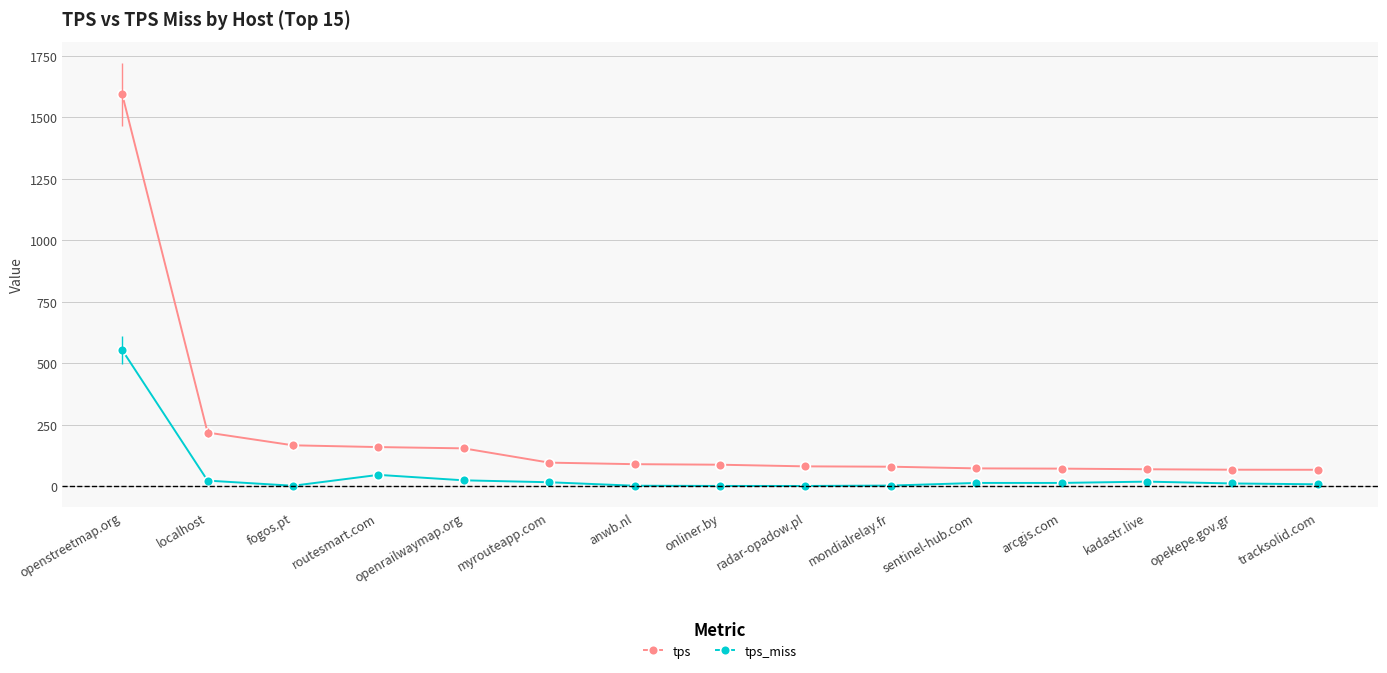

Rank the series by their maximum value, from lowest to highest.

tps_miss, tps